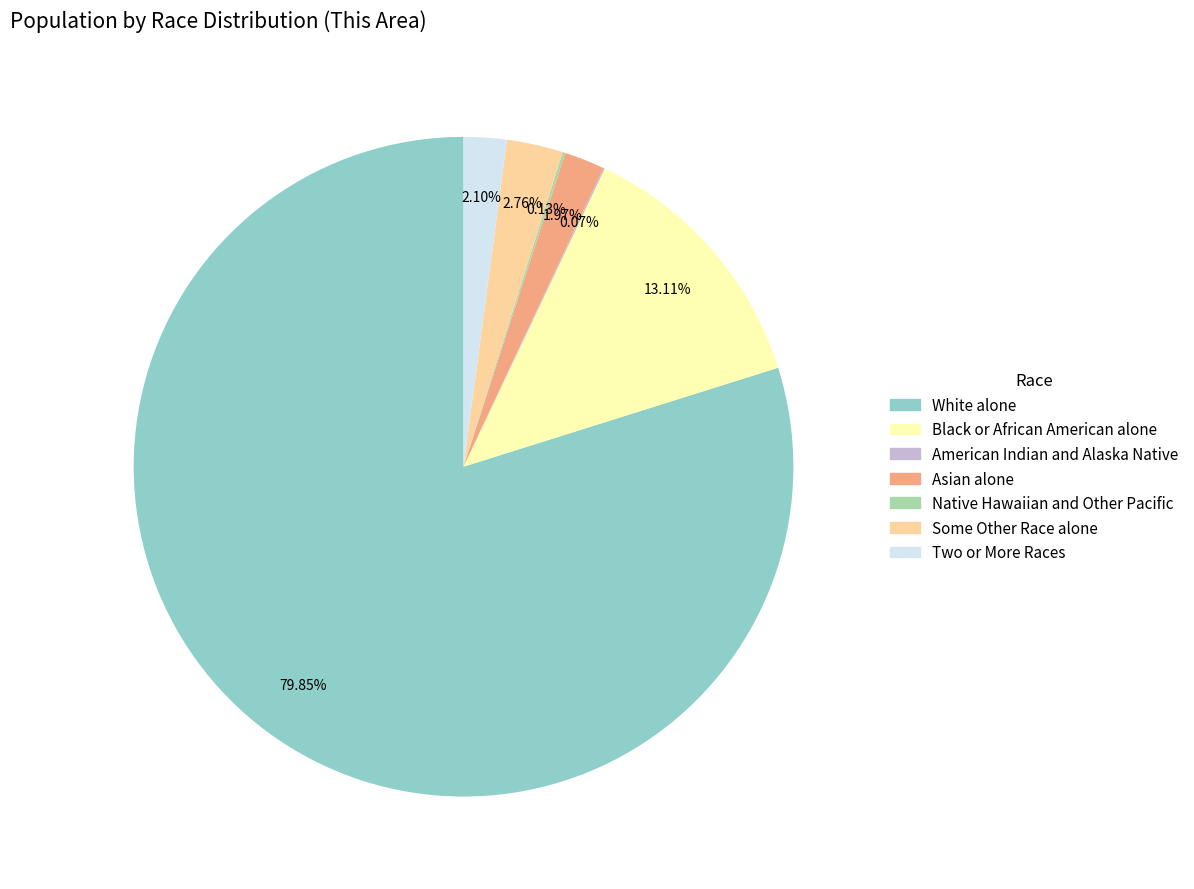

Which has a higher value, Two or More Races or Black or African American alone?

Black or African American alone